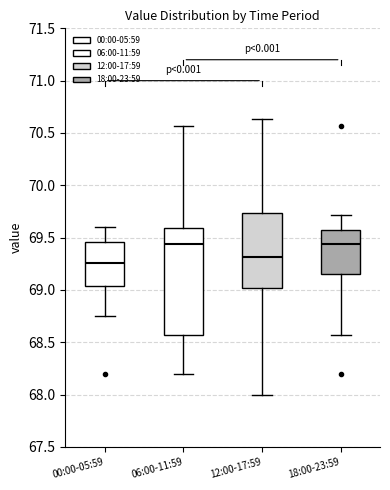

Where does the lower whisker of the box for 00:00-05:59 end on the y-axis? The values are not printed on the chart, so give them approximately, as read against the axis.

68.75